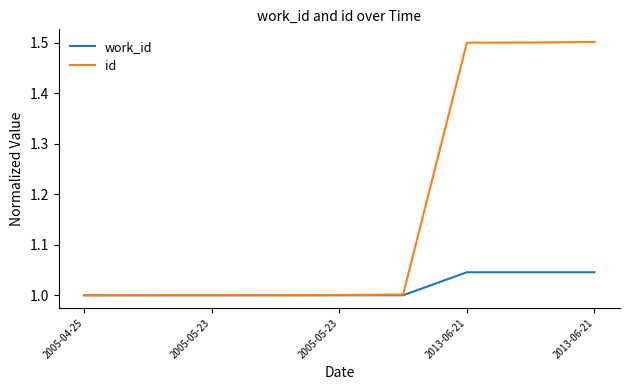

Rank the series by their maximum value, from highest to lowest.

id, work_id